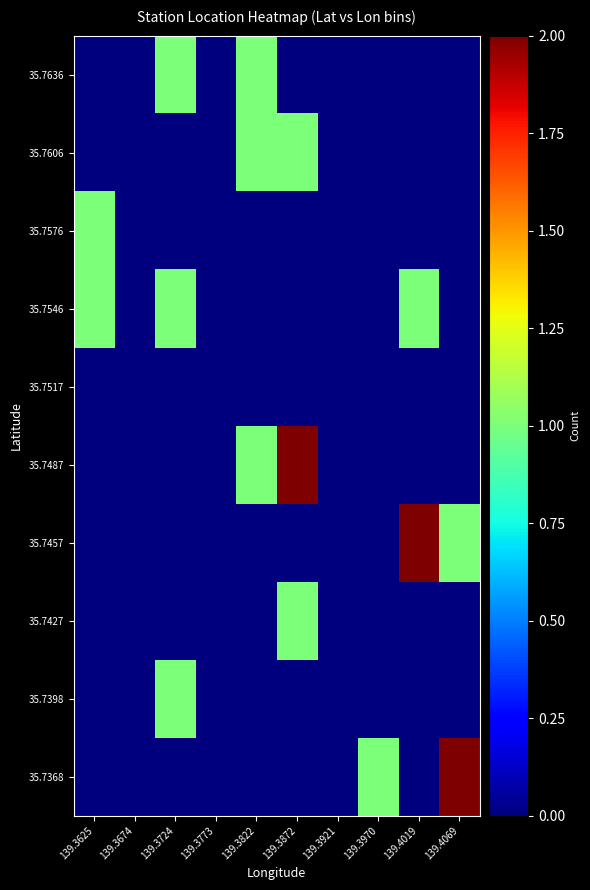

Reading left to right, transcribe all the data shown in this chart.

35.7368: 139.3625=0	139.3674=0	139.3724=0	139.3773=0	139.3822=0	139.3872=0	139.3921=0	139.3970=1	139.4019=0	139.4069=2
35.7398: 139.3625=0	139.3674=0	139.3724=1	139.3773=0	139.3822=0	139.3872=0	139.3921=0	139.3970=0	139.4019=0	139.4069=0
35.7427: 139.3625=0	139.3674=0	139.3724=0	139.3773=0	139.3822=0	139.3872=1	139.3921=0	139.3970=0	139.4019=0	139.4069=0
35.7457: 139.3625=0	139.3674=0	139.3724=0	139.3773=0	139.3822=0	139.3872=0	139.3921=0	139.3970=0	139.4019=2	139.4069=1
35.7487: 139.3625=0	139.3674=0	139.3724=0	139.3773=0	139.3822=1	139.3872=2	139.3921=0	139.3970=0	139.4019=0	139.4069=0
35.7517: 139.3625=0	139.3674=0	139.3724=0	139.3773=0	139.3822=0	139.3872=0	139.3921=0	139.3970=0	139.4019=0	139.4069=0
35.7546: 139.3625=1	139.3674=0	139.3724=1	139.3773=0	139.3822=0	139.3872=0	139.3921=0	139.3970=0	139.4019=1	139.4069=0
35.7576: 139.3625=1	139.3674=0	139.3724=0	139.3773=0	139.3822=0	139.3872=0	139.3921=0	139.3970=0	139.4019=0	139.4069=0
35.7606: 139.3625=0	139.3674=0	139.3724=0	139.3773=0	139.3822=1	139.3872=1	139.3921=0	139.3970=0	139.4019=0	139.4069=0
35.7636: 139.3625=0	139.3674=0	139.3724=1	139.3773=0	139.3822=1	139.3872=0	139.3921=0	139.3970=0	139.4019=0	139.4069=0